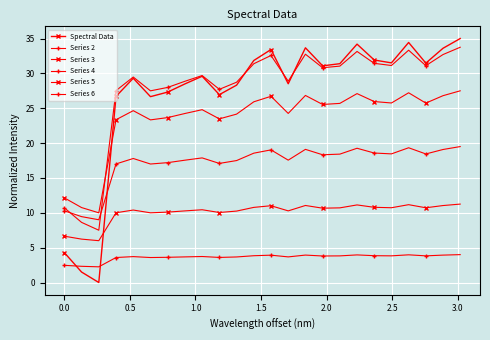

True or false: Series 5 and Series 2 intersect in this chart.

False